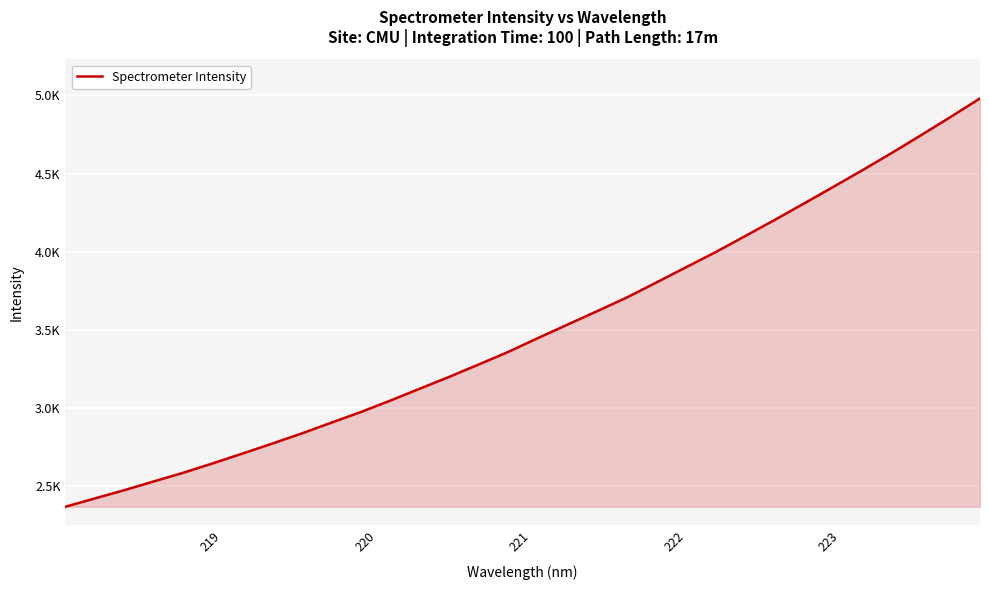

Is this an area chart (filled region under the line)?

Yes